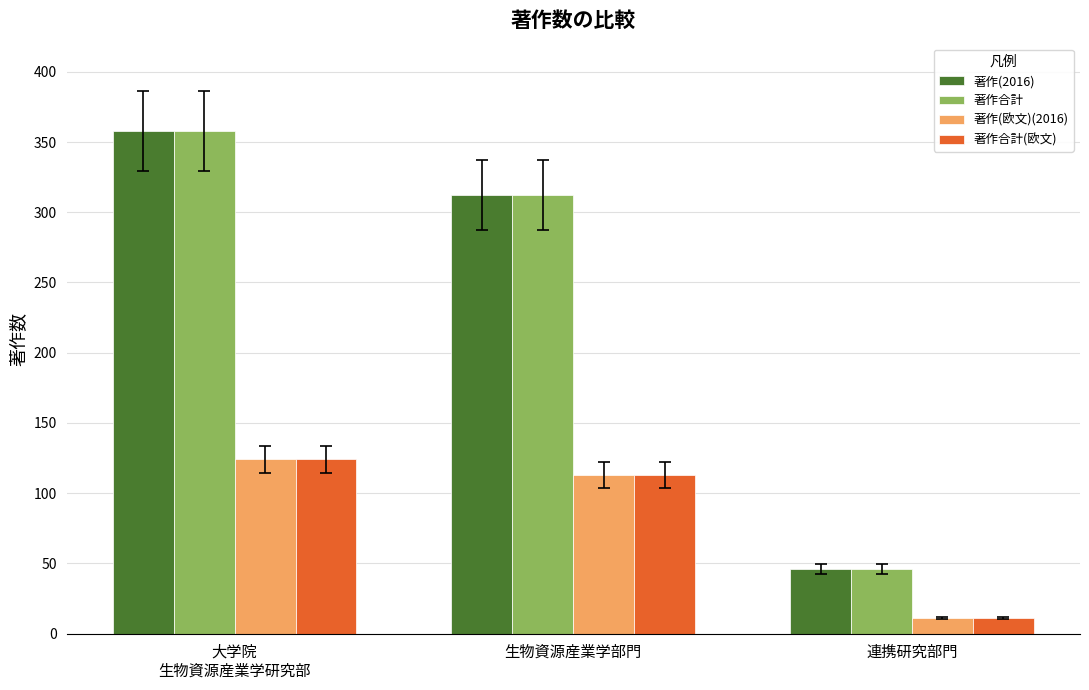

At which category does the chart reach its minimum across all series?

連携研究部門